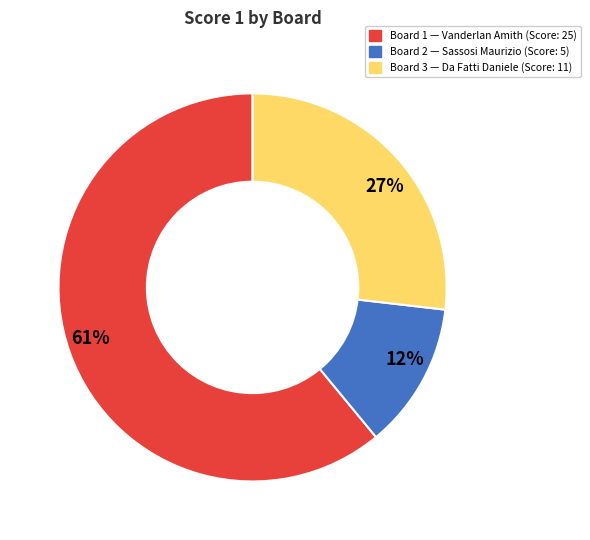

True or false: 27% accounts for 33% of the total.

False